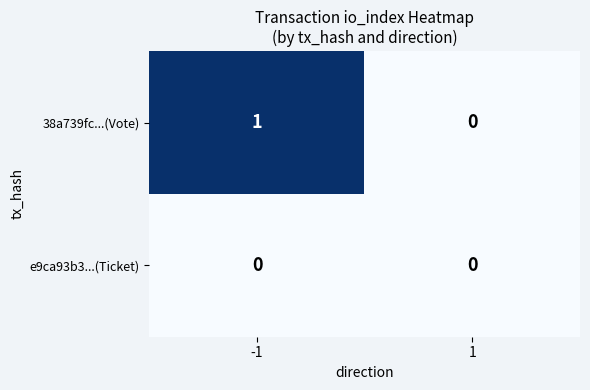

Between -1 and 1, which series saw the biggest shift?

38a739fc...(Vote)